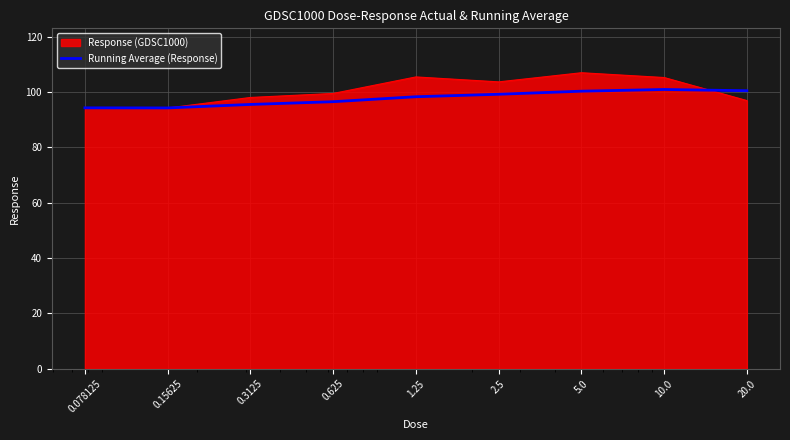

Which series has the widest spread of values?

Response (GDSC1000)